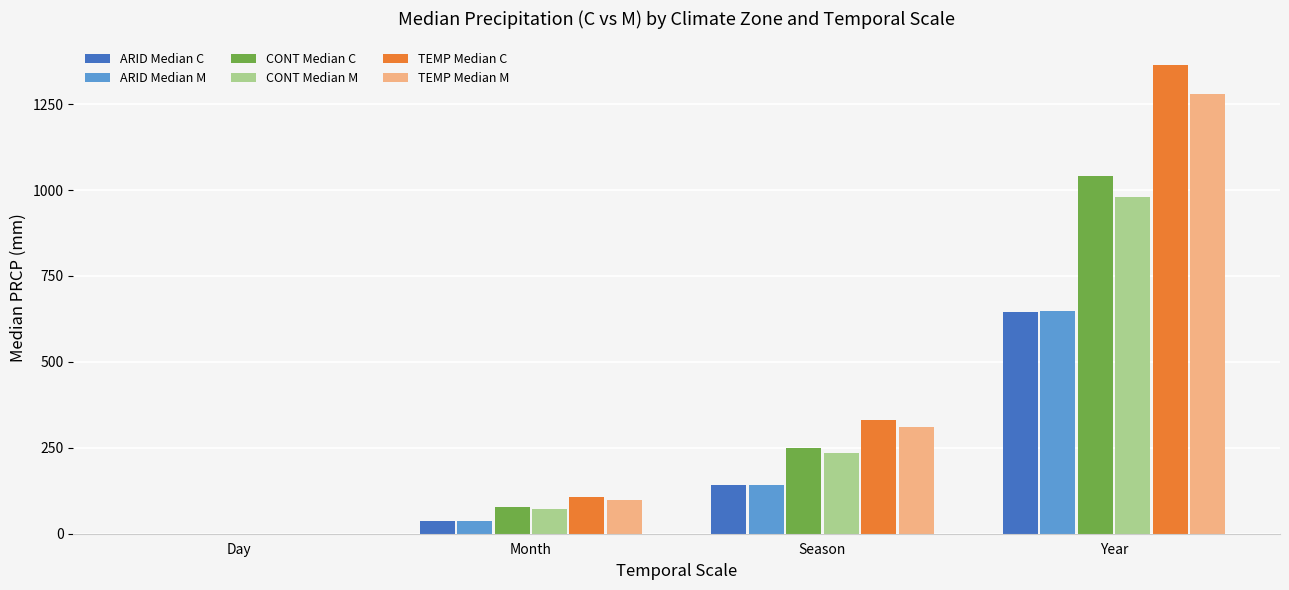

Is the value of TEMP Median C at Month greater than the value of CONT Median C at Month?

Yes